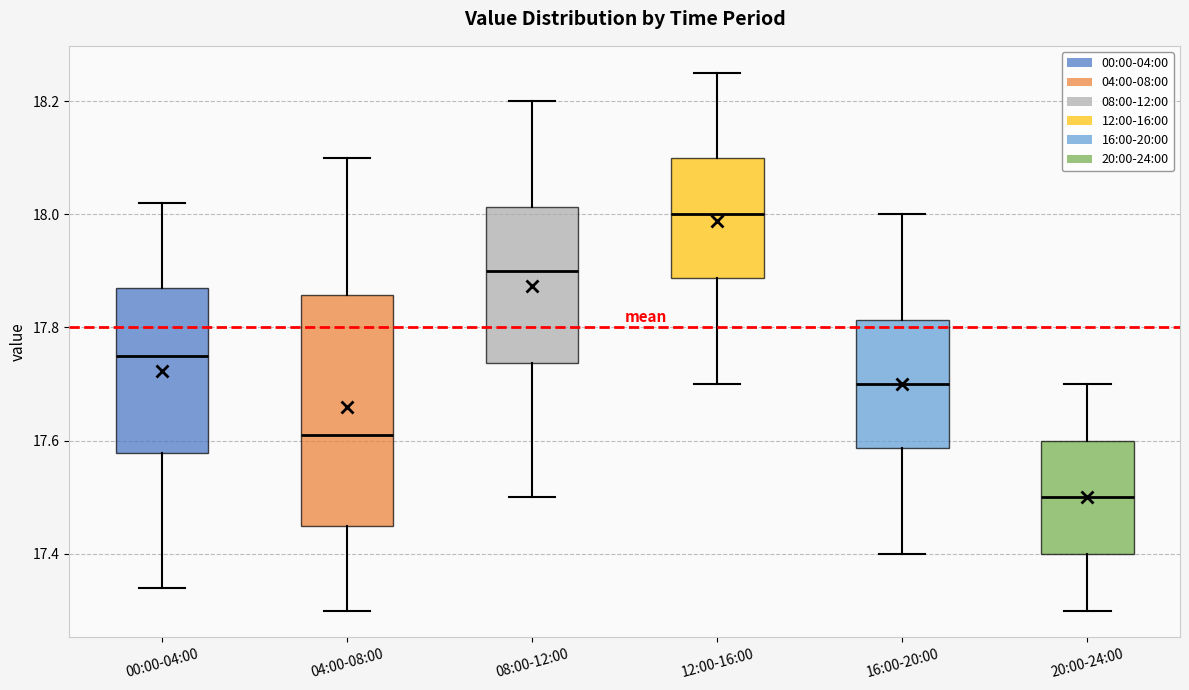

Comparing the boxes themselves (not the whiskers), which one is the tallest?

04:00-08:00